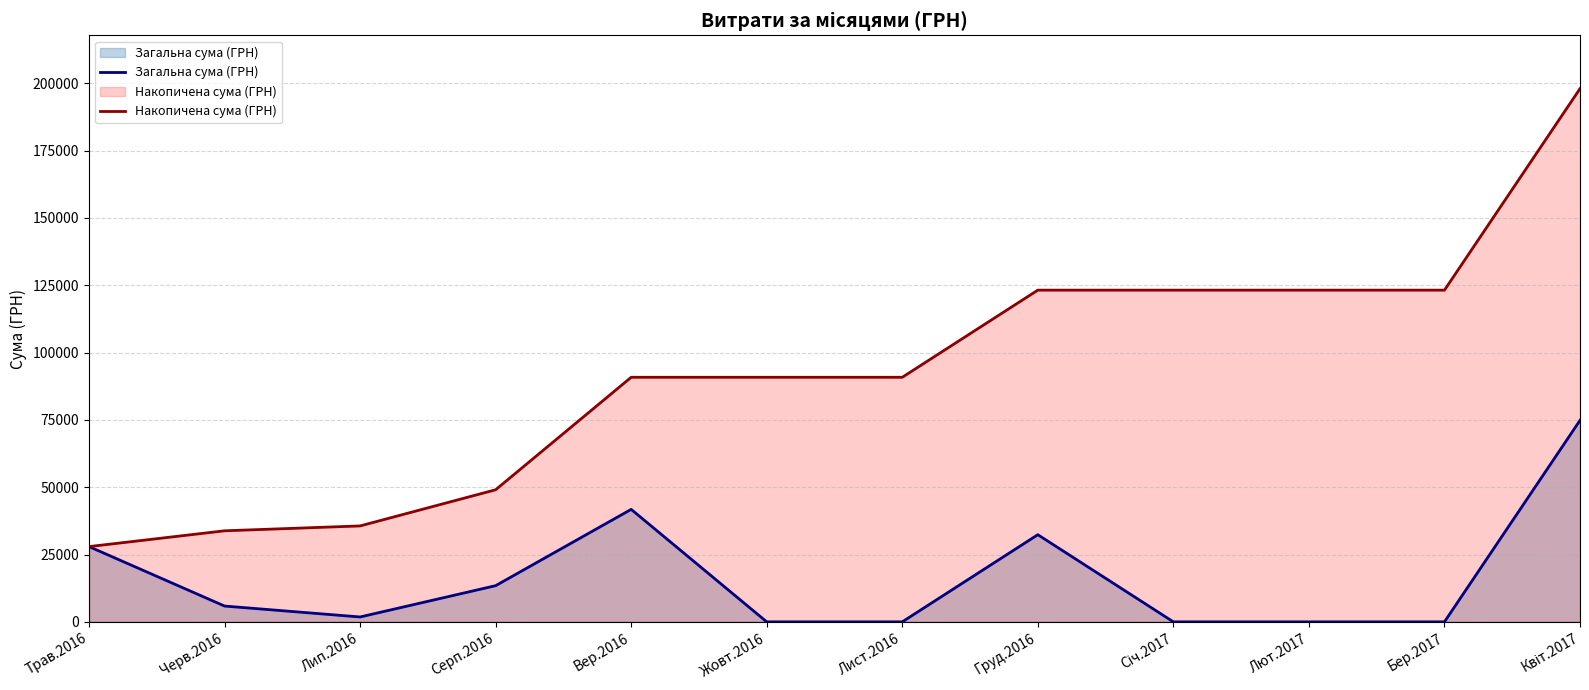

Does the chart have visible grid lines?

Yes